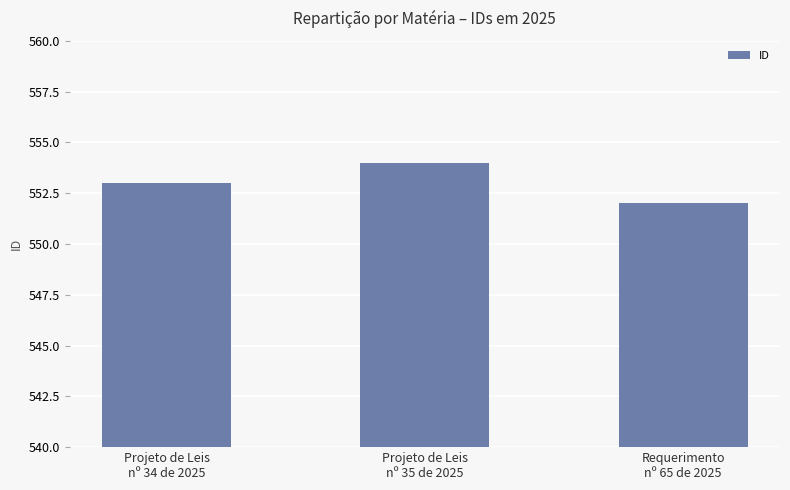

Does the chart contain stacked bars?

No